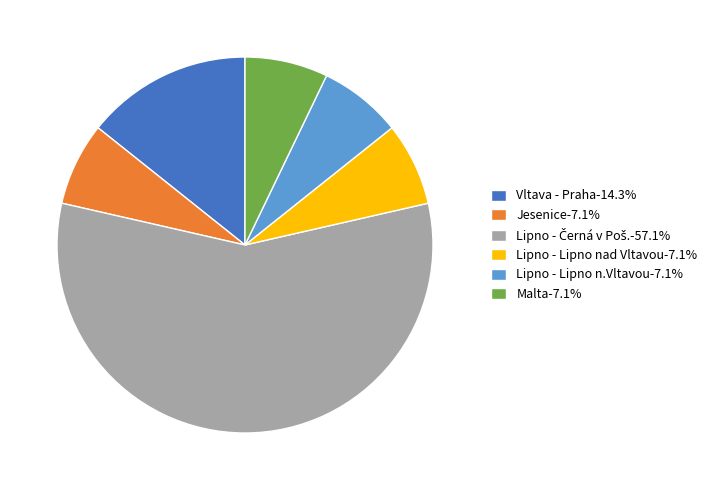

Is there a majority slice in this chart?

Yes